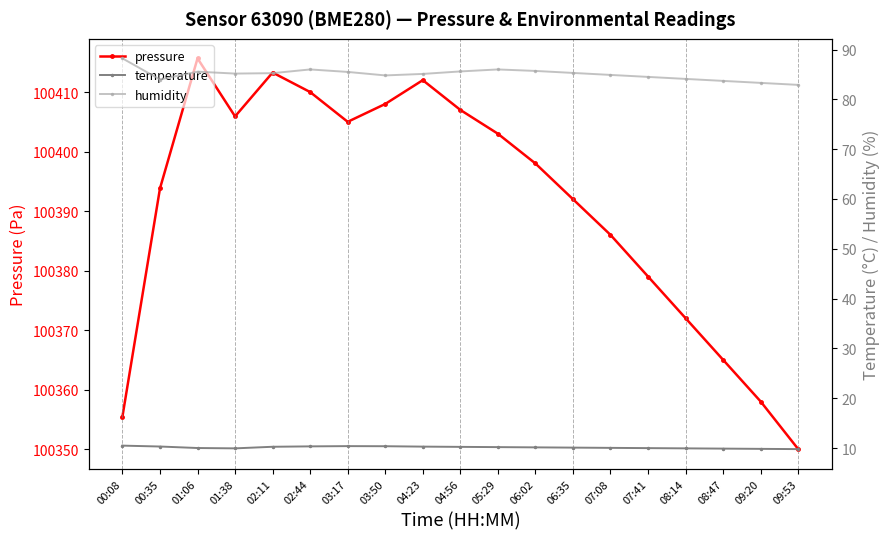

What is the difference between the maximum and second lowest values in the temperature series?

0.7